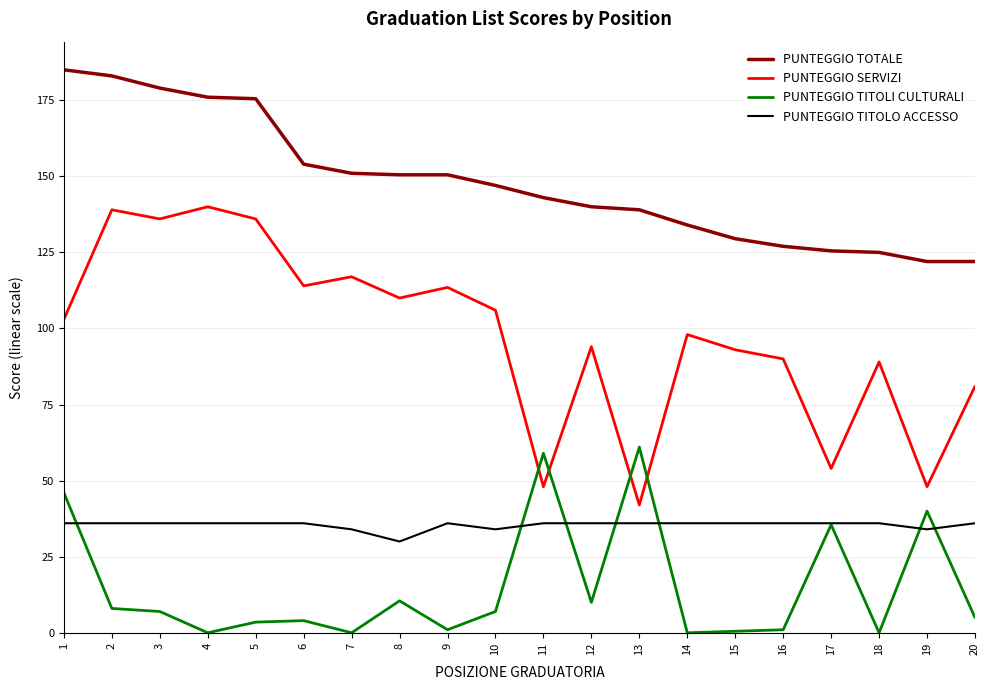

True or false: PUNTEGGIO TOTALE and PUNTEGGIO TITOLO ACCESSO cross at least once.

False